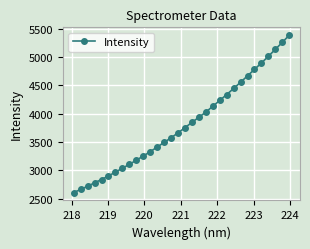

What is the value of the 6th point from the left?

2900.1